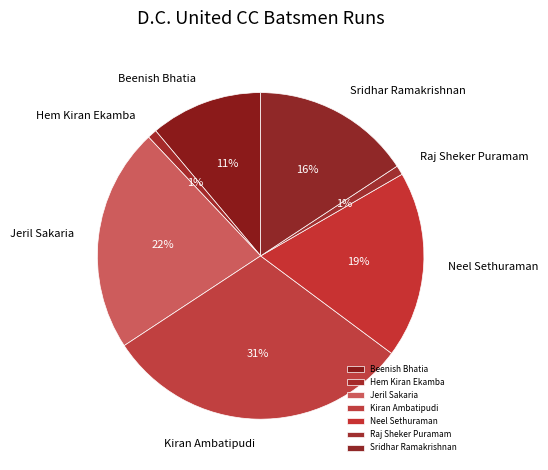

Is it true that Raj Sheker Puramam is 1% of the pie?

True